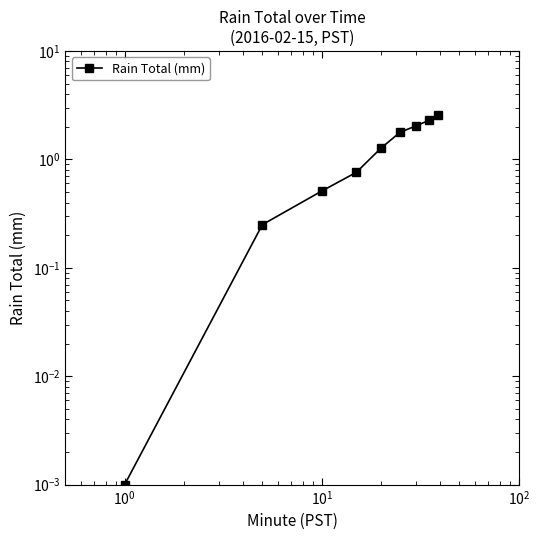

What is the value of the 5th point from the left?

1.3